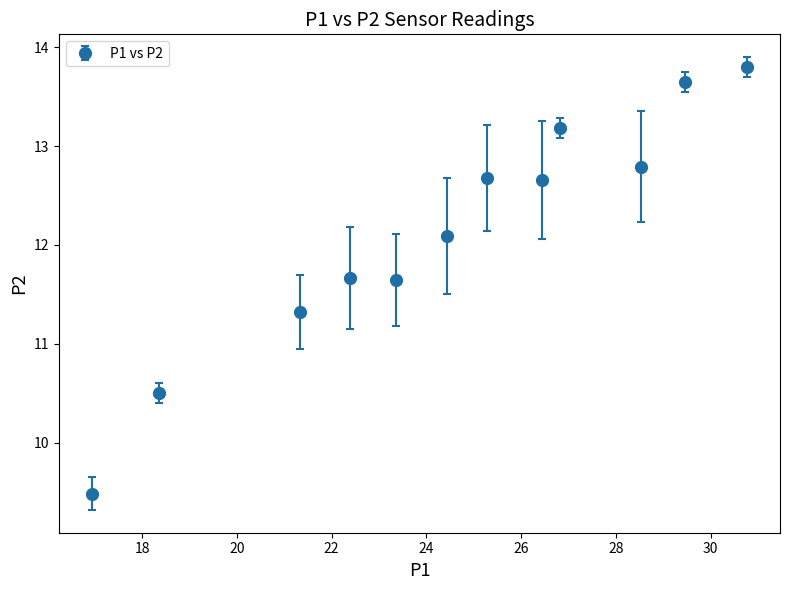

What is the sum of all values?

145.5